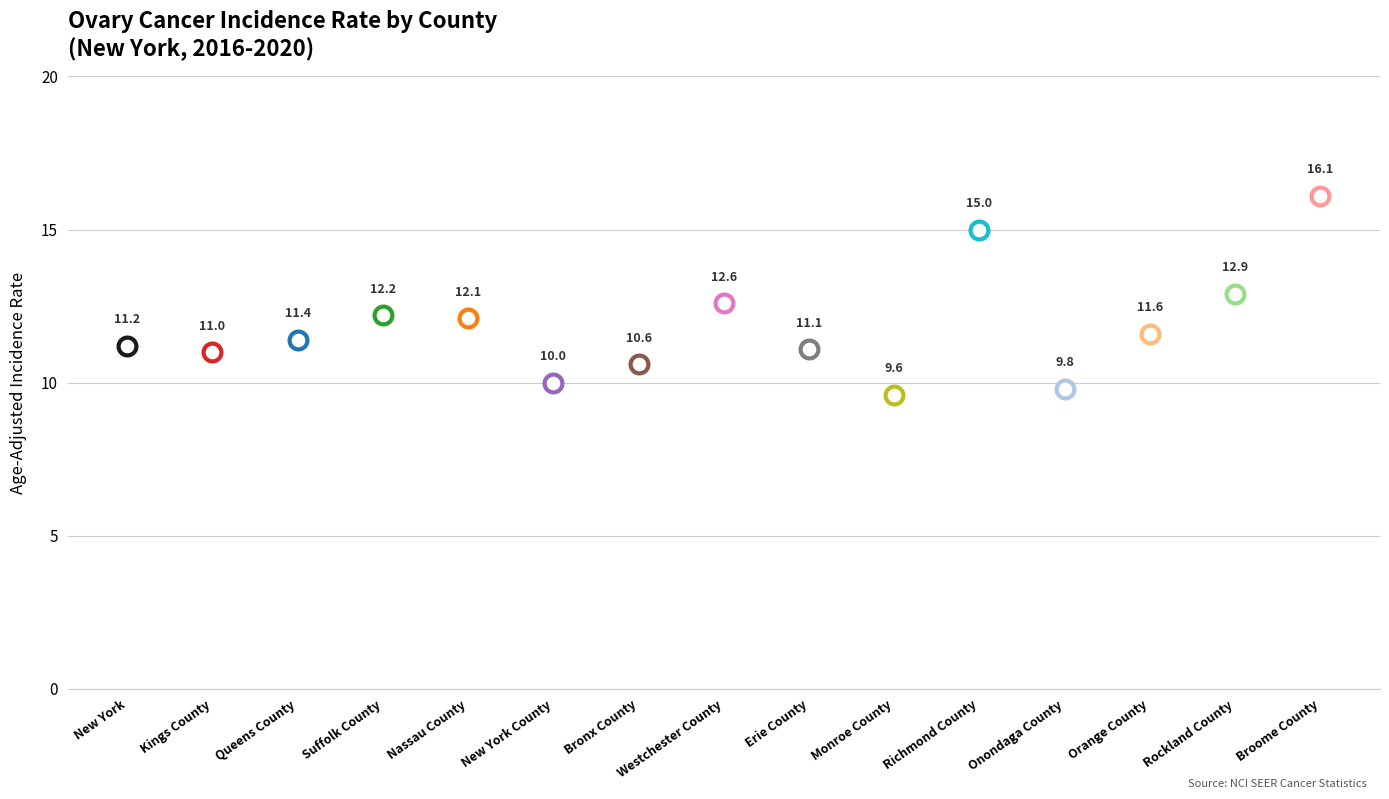

What is the change in value from Kings County to Suffolk County?

+1.2